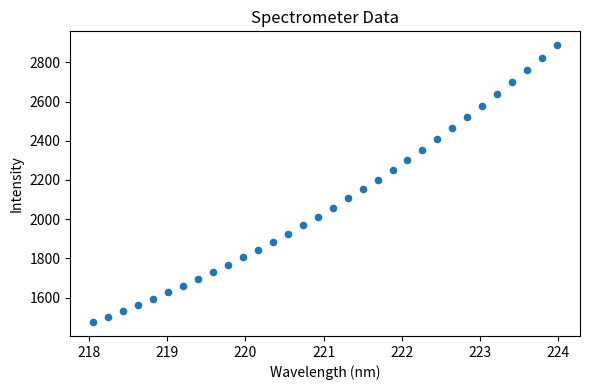

What is the range of Y values (max minus min)?

1412.3